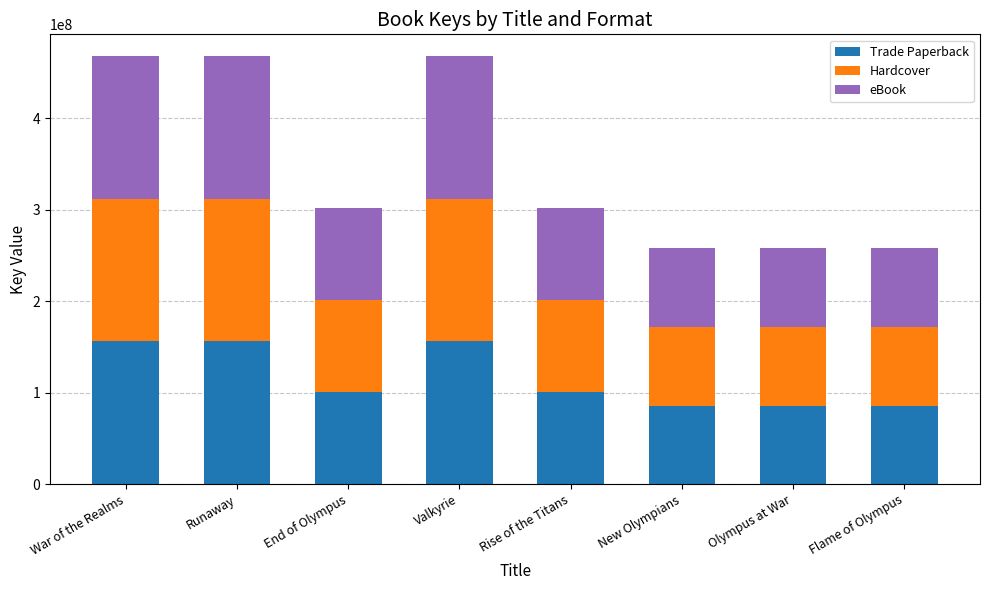

What is the sum of the Trade Paperback values at End of Olympus and Rise of the Titans?

200754295